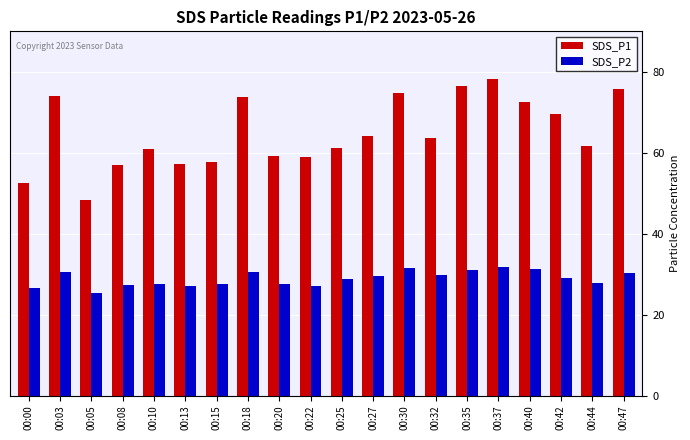

Rank the series by their maximum value, from lowest to highest.

SDS_P2, SDS_P1